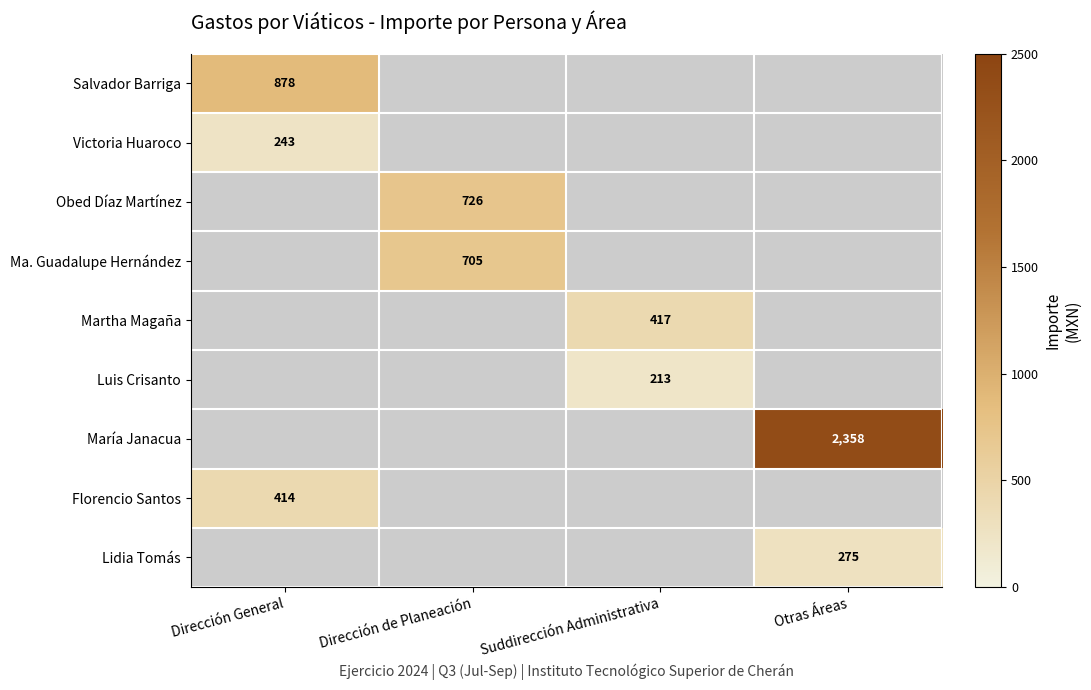

The María Janacua series shows 2358 at Otras Áreas. True or false?

True